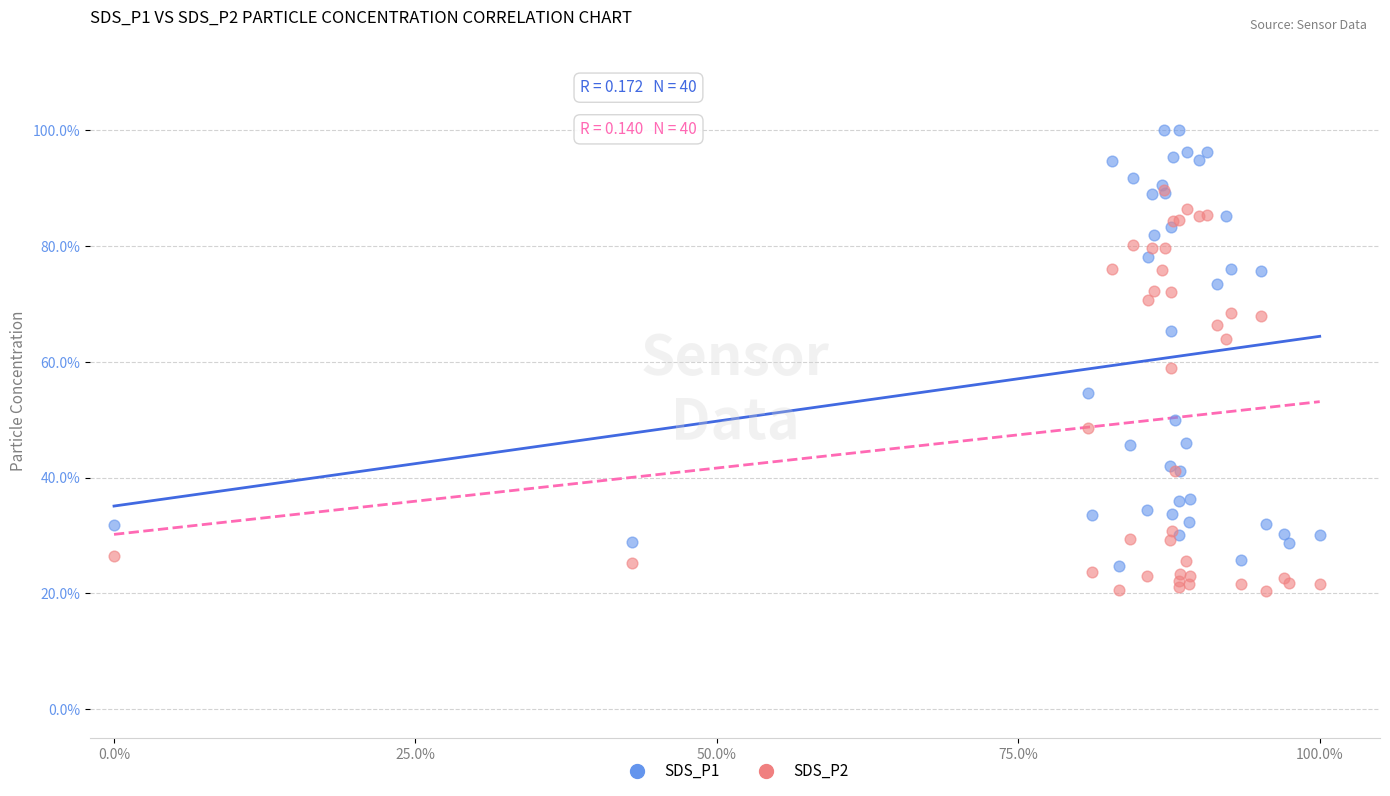

What are all the series names shown in the legend?

SDS_P1, SDS_P2